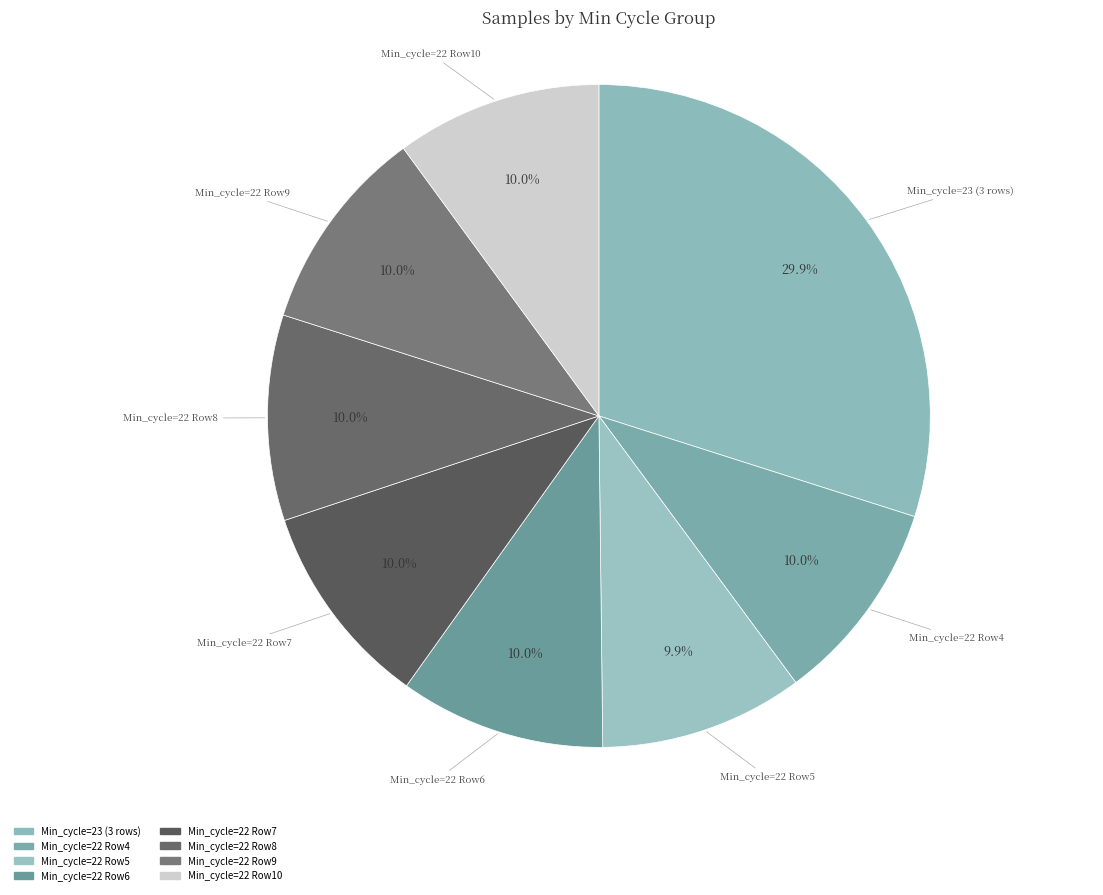

How many segments does this pie chart have?

8